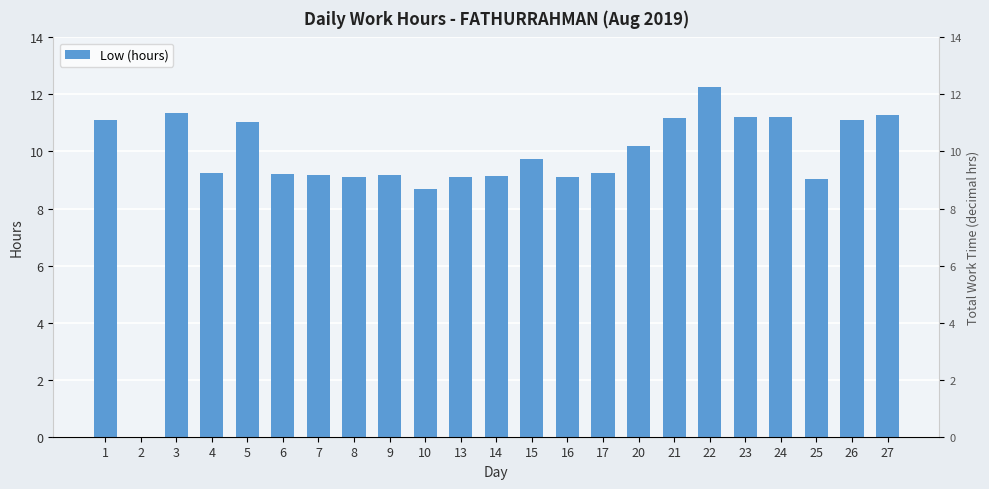

Which has a higher value, 5 or 3?

3